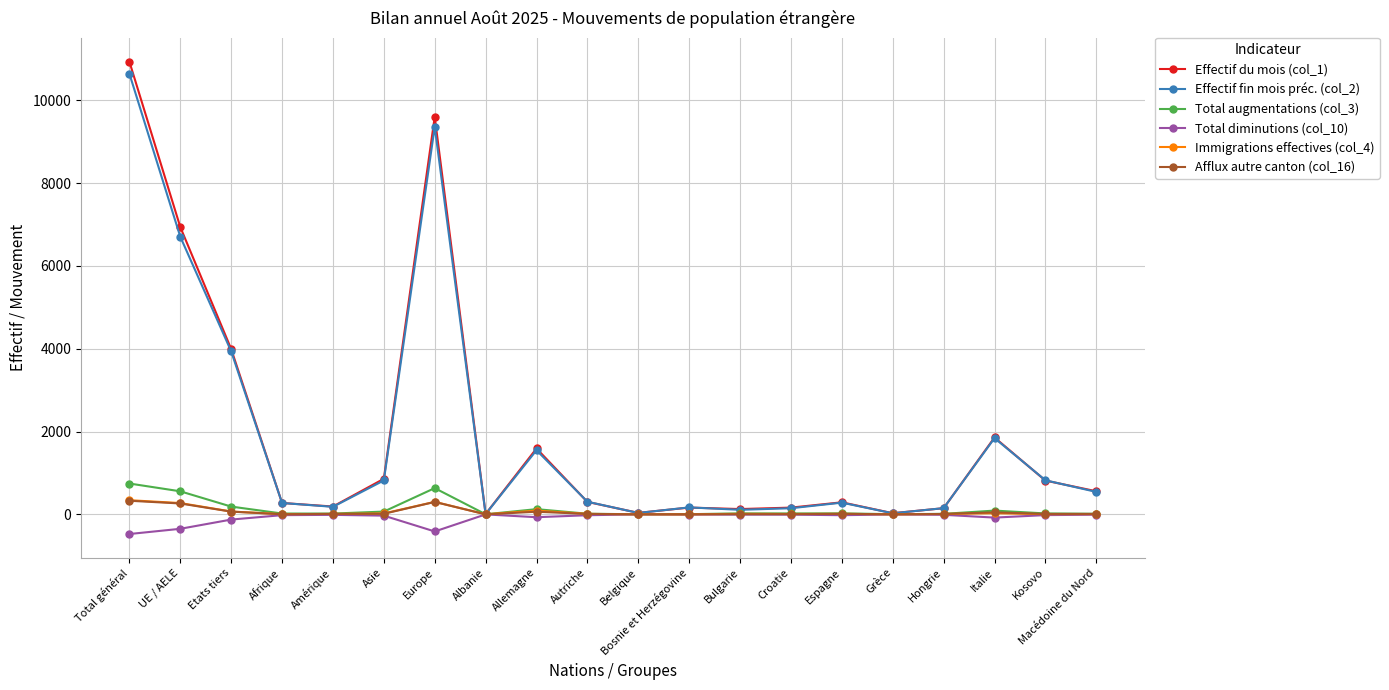

Which category has the highest value in the Effectif fin mois préc. (col_2) series?

Total général